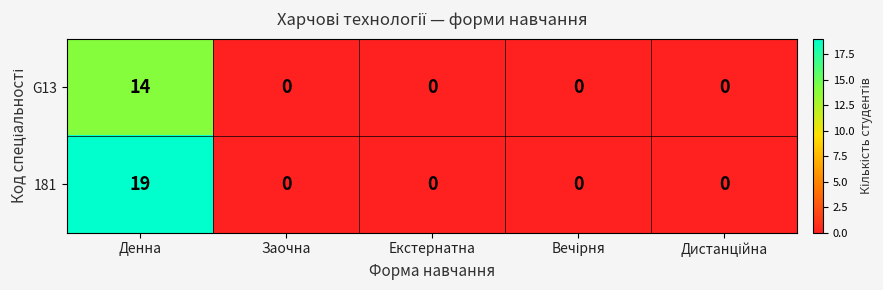

At how many categories does at least one series exceed 16?

1